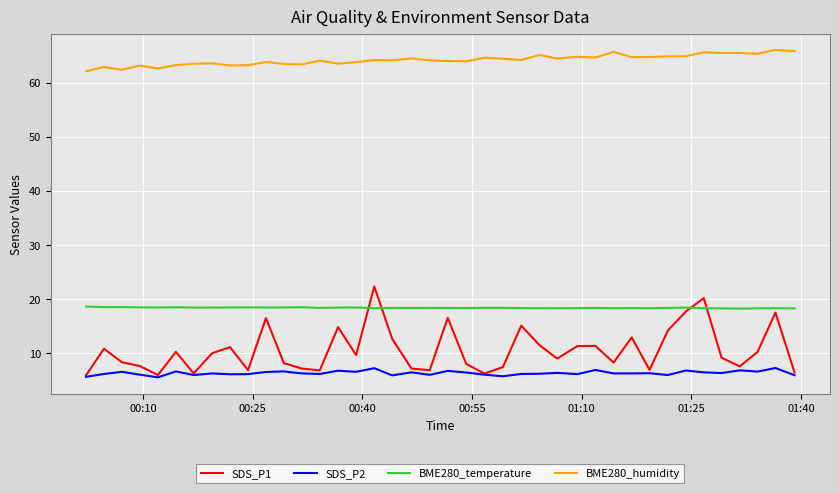

What is the smallest value displayed?

5.5